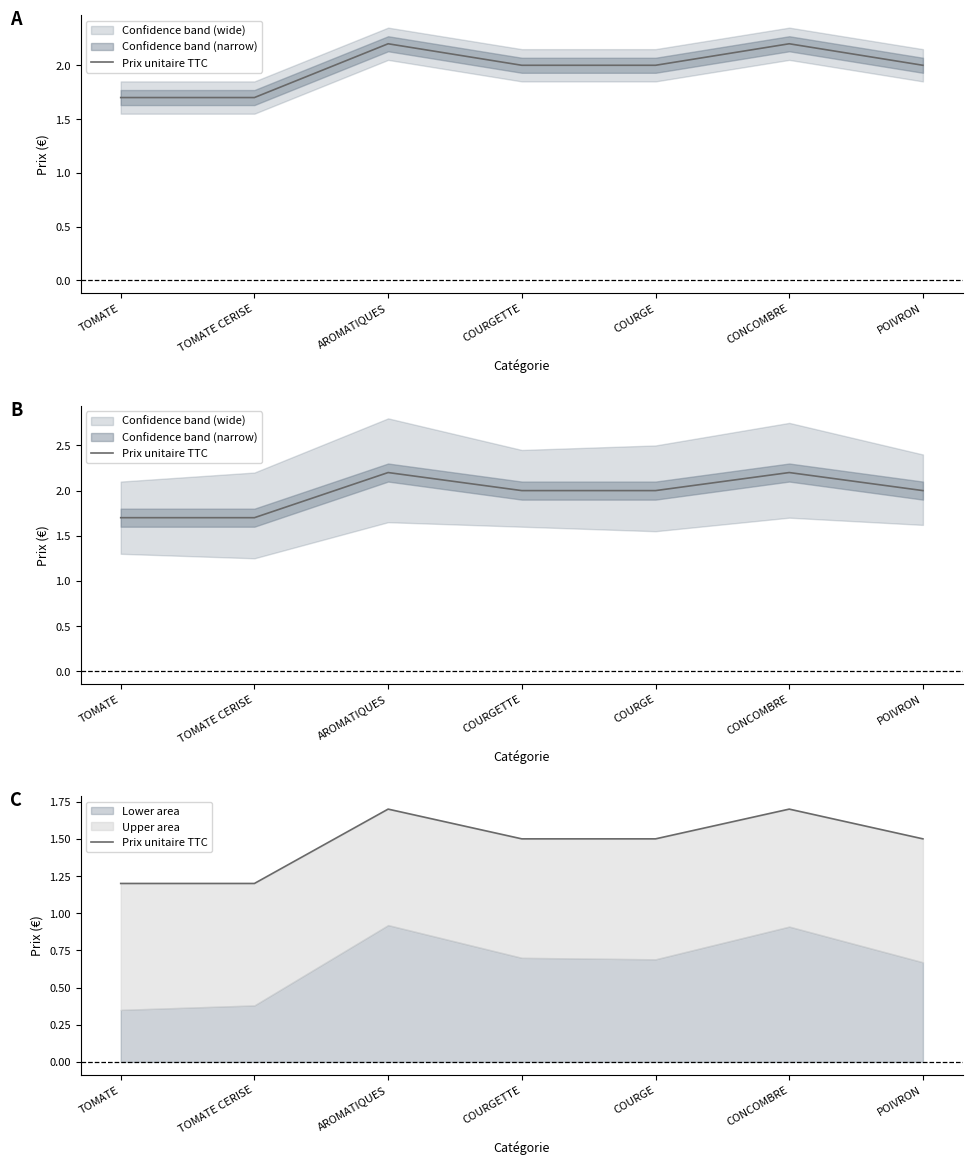

Rank the categories by value from highest to lowest.

AROMATIQUES, CONCOMBRE, COURGETTE, COURGE, POIVRON, TOMATE, TOMATE CERISE